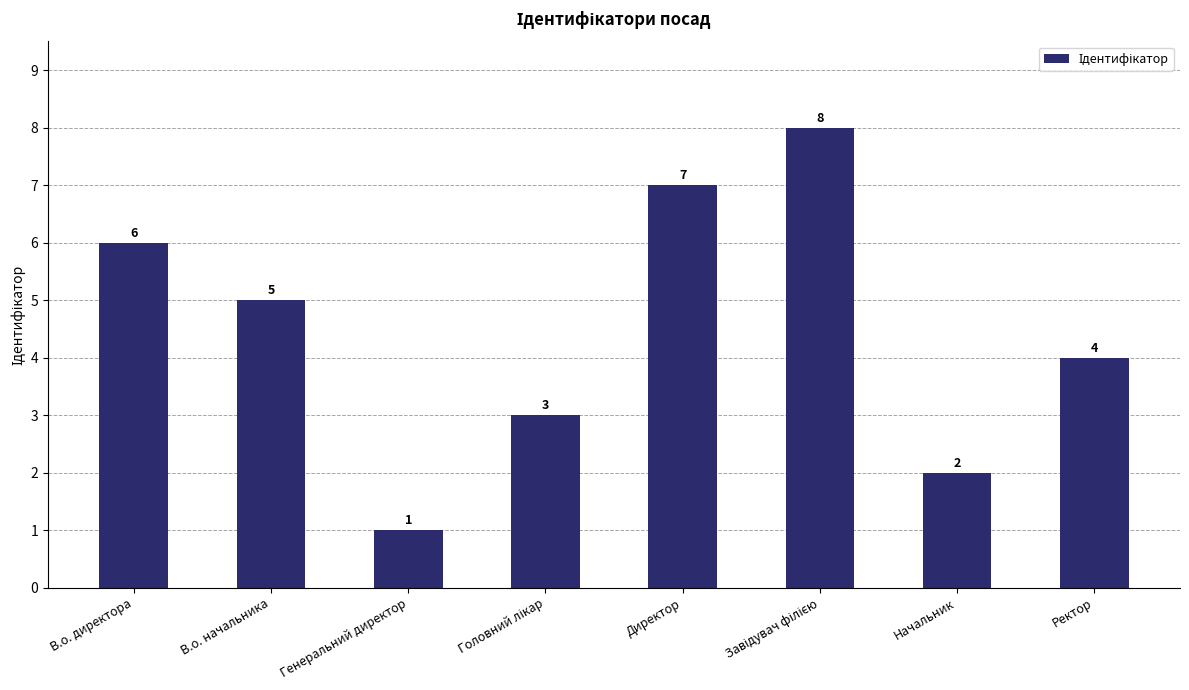

Reading right to left, transcribe all the data shown in this chart.

4	2	8	7	3	1	5	6